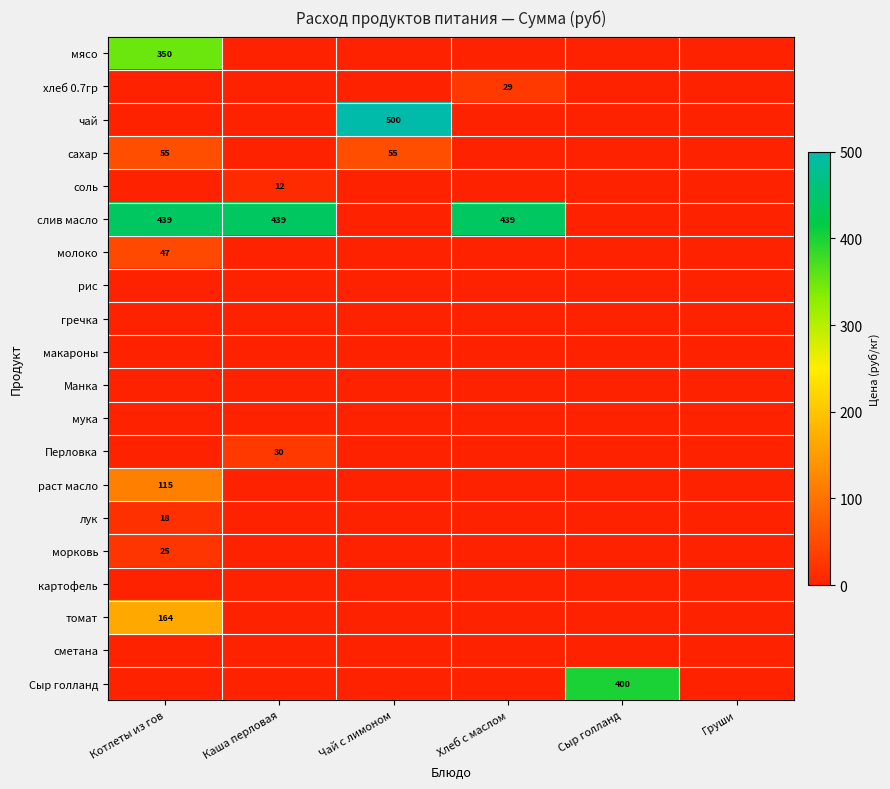

Between Каша перловая and Груши, which is larger?

Каша перловая